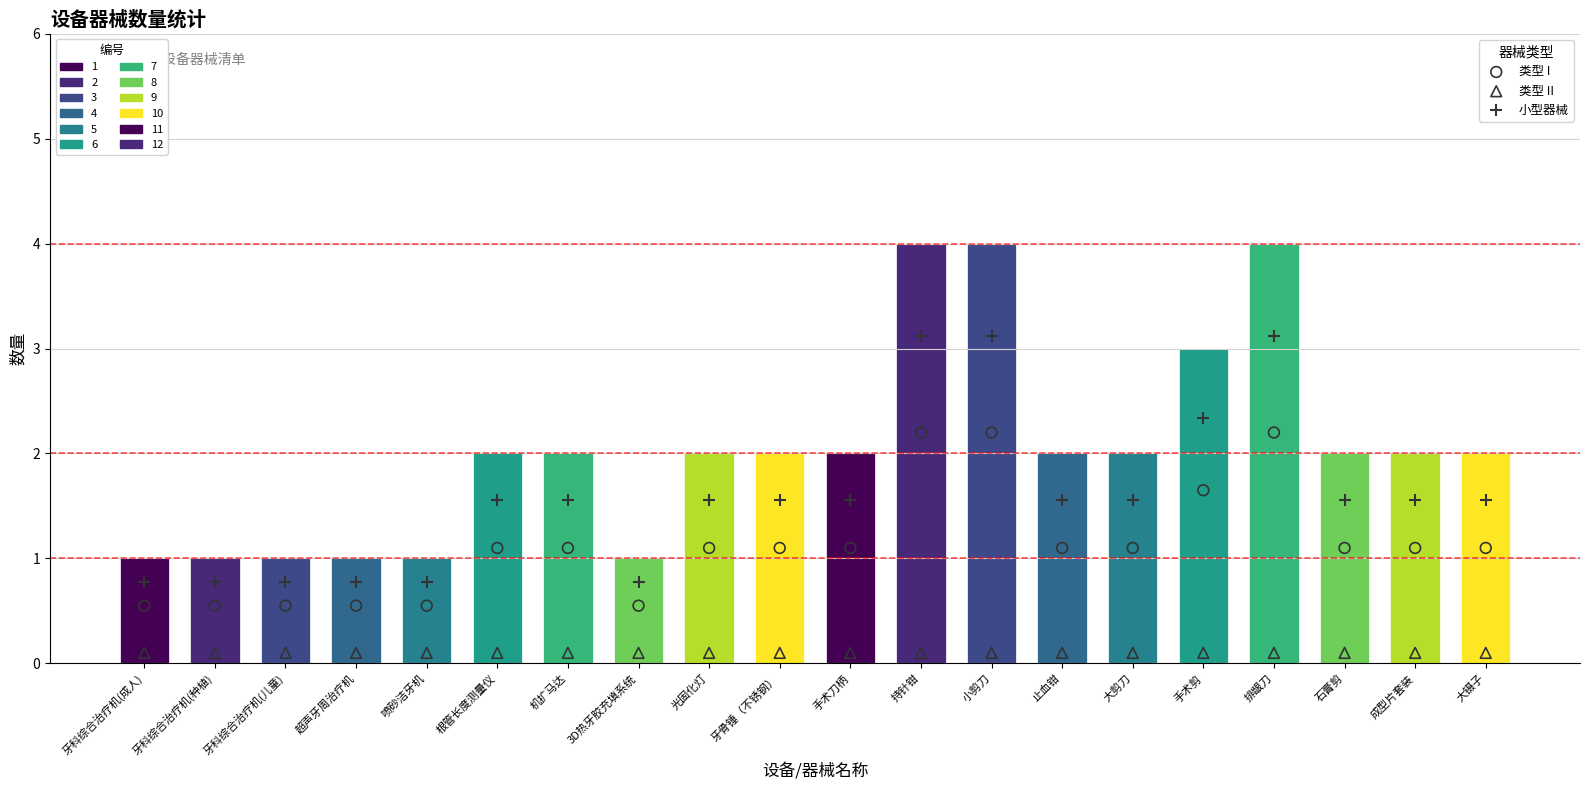

Which has a higher value, 排龈刀 or 根管长度测量仪?

排龈刀